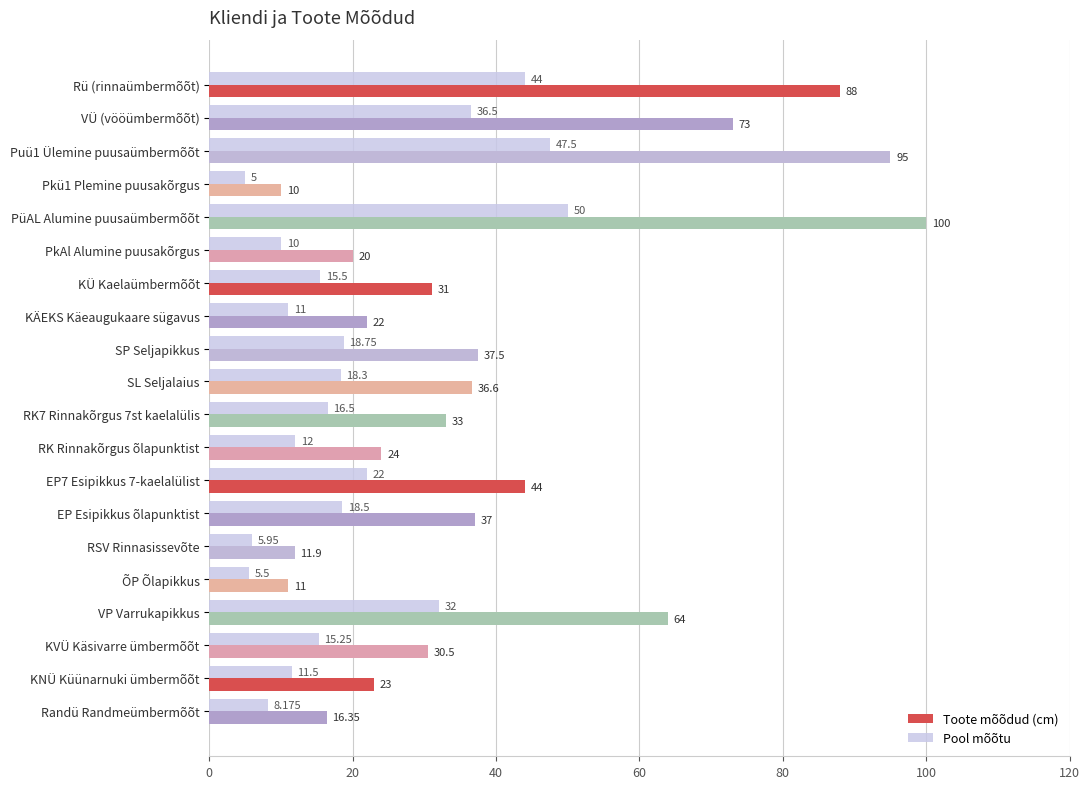

Which category has the highest value across all series?

PüAL Alumine puusaümbermõõt